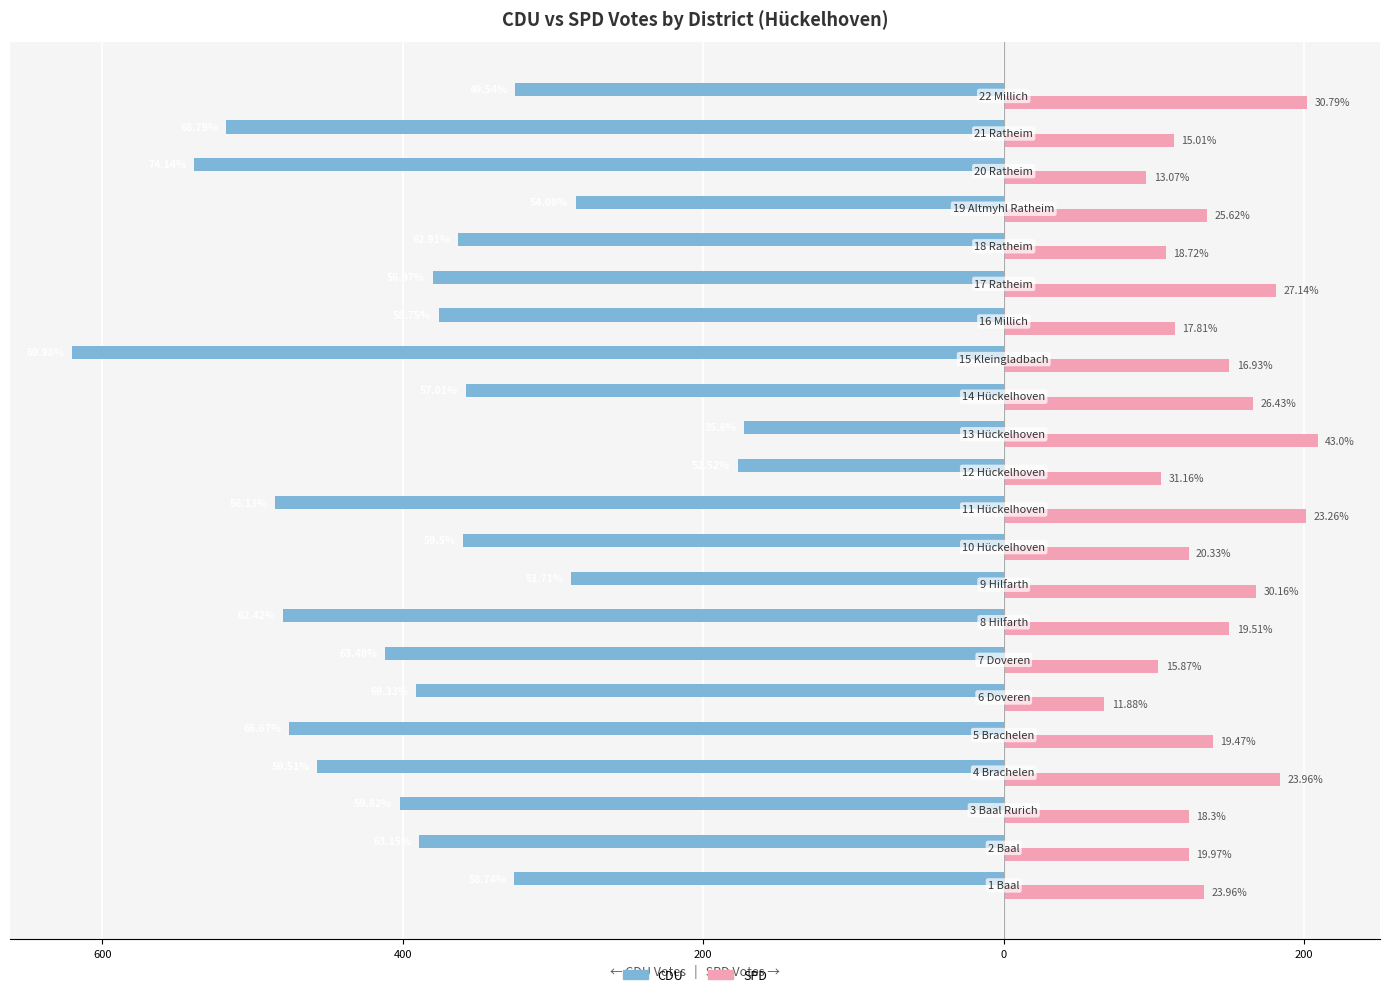

What are all the series names shown in the legend?

CDU, SPD